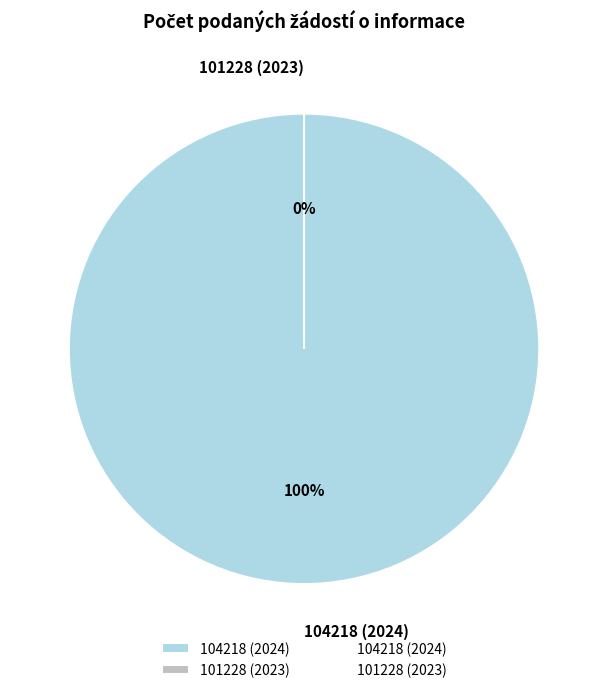

How many segments does this pie chart have?

2